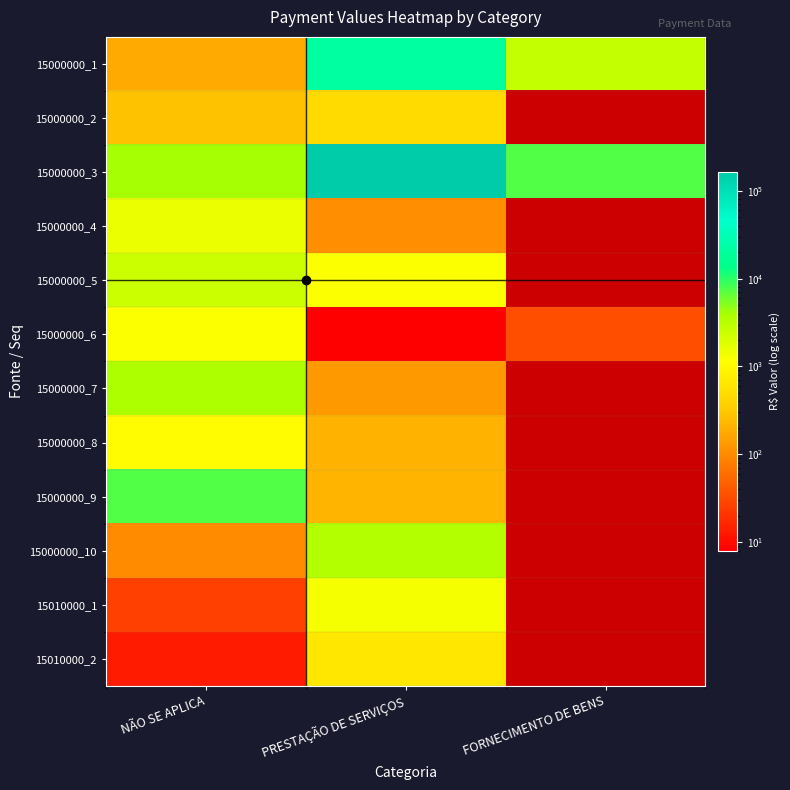

Count the number of data series in this chart.

12